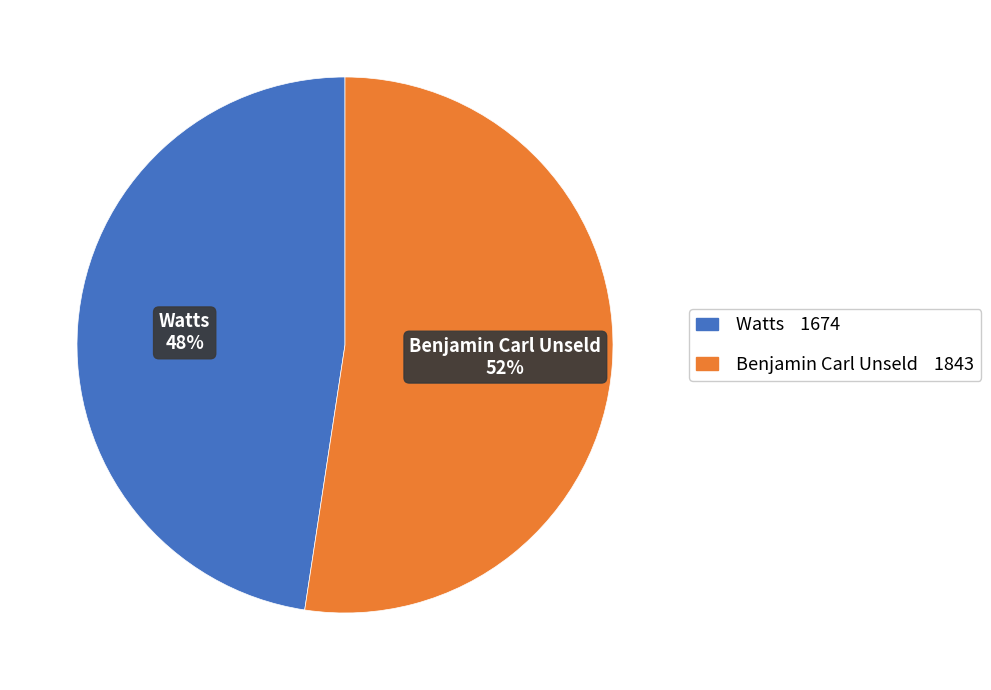

Is the sum of Benjamin Carl Unseld and Watts greater than half?

Yes